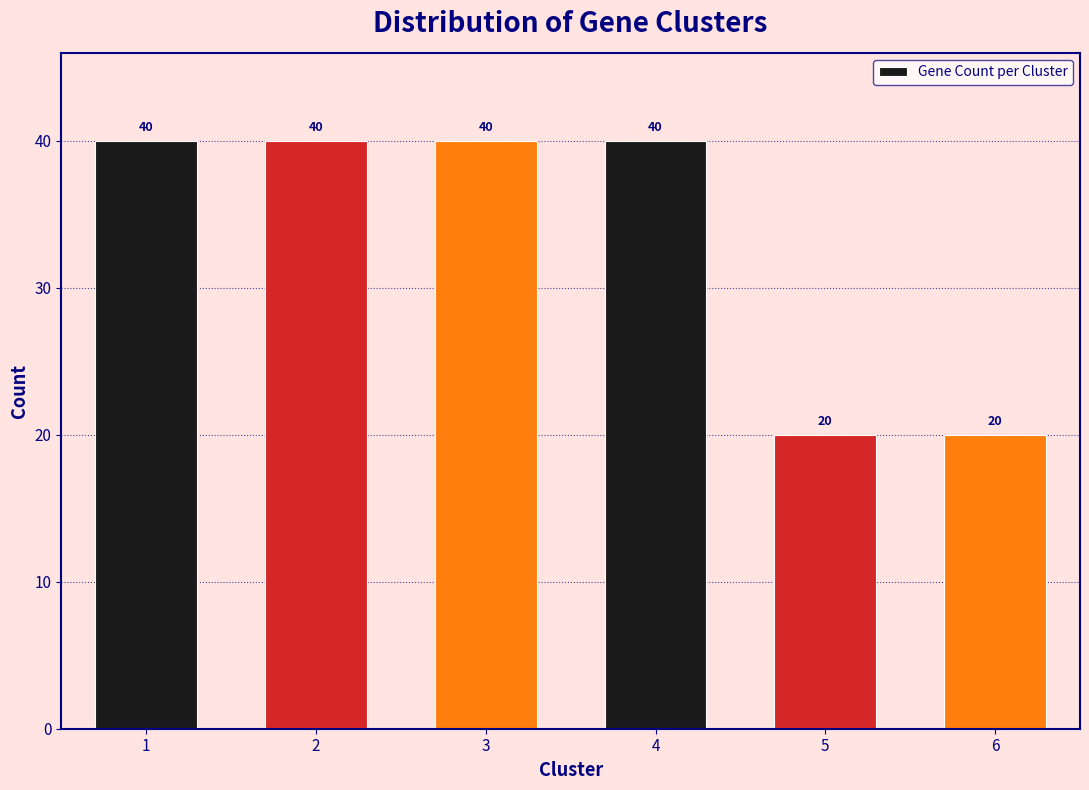

Reading left to right, list all the values displayed in this chart.

40	40	40	40	20	20